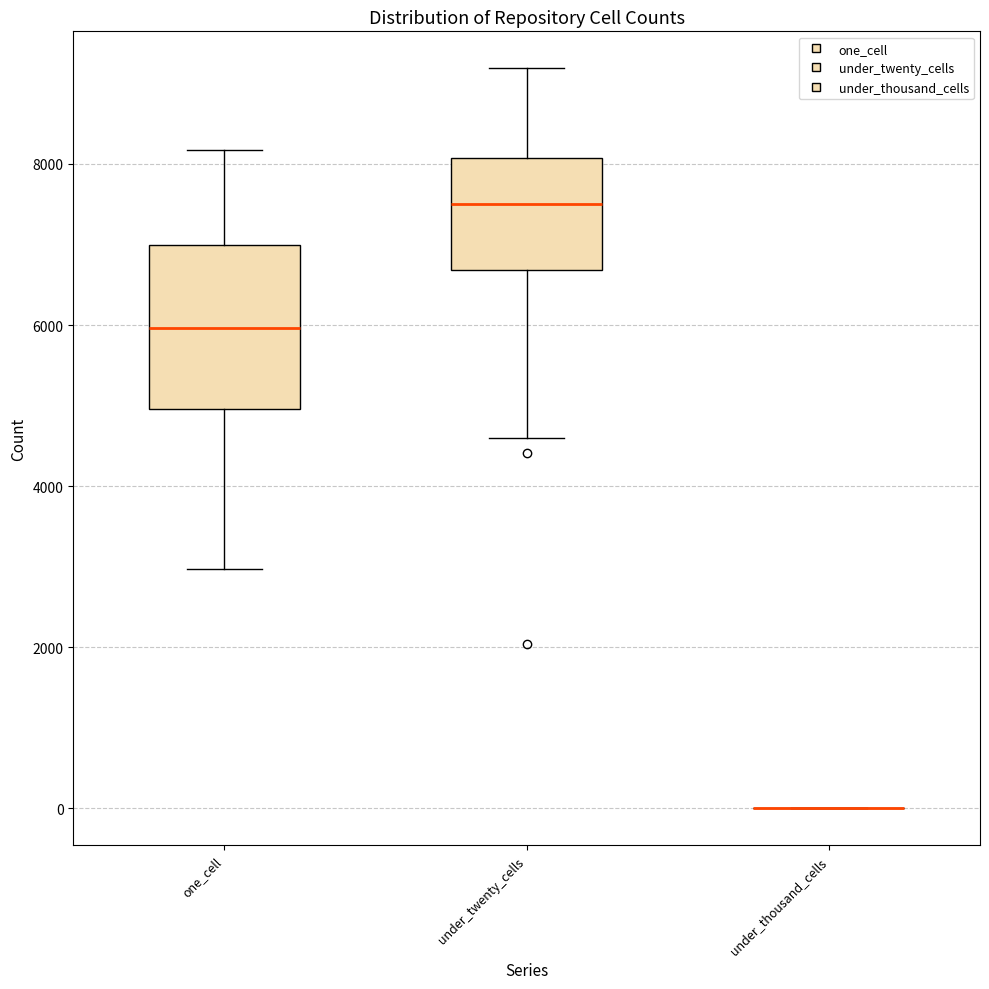

Reading left to right, read every box against the y-axis: the position of its median line, the range the box covers, and the ends of its whiskers. The values are not printed on the chart, so give them approximately, as read against the axis.

one_cell: median 6000, box 5000 to 7000, whiskers 3000 to 8200
under_twenty_cells: median 7600, box 6600 to 8000, whiskers 4600 to 9200
under_thousand_cells: box collapsed to a line at 0, whiskers 0 to 0